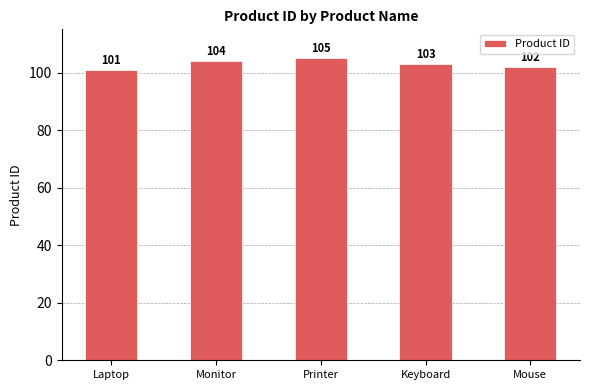

How many bars are there in total?

5